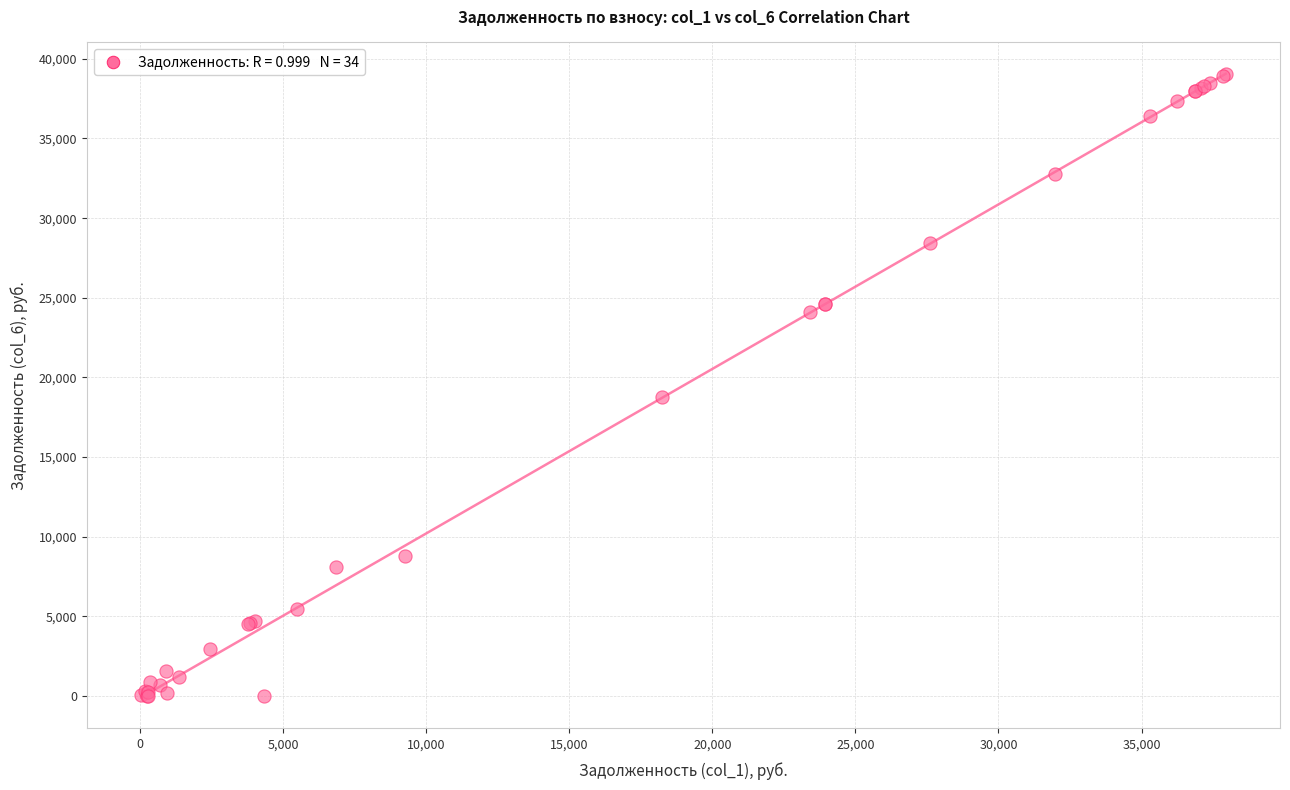

What Y value in the scatter plot is closest to 19536?

18762.5